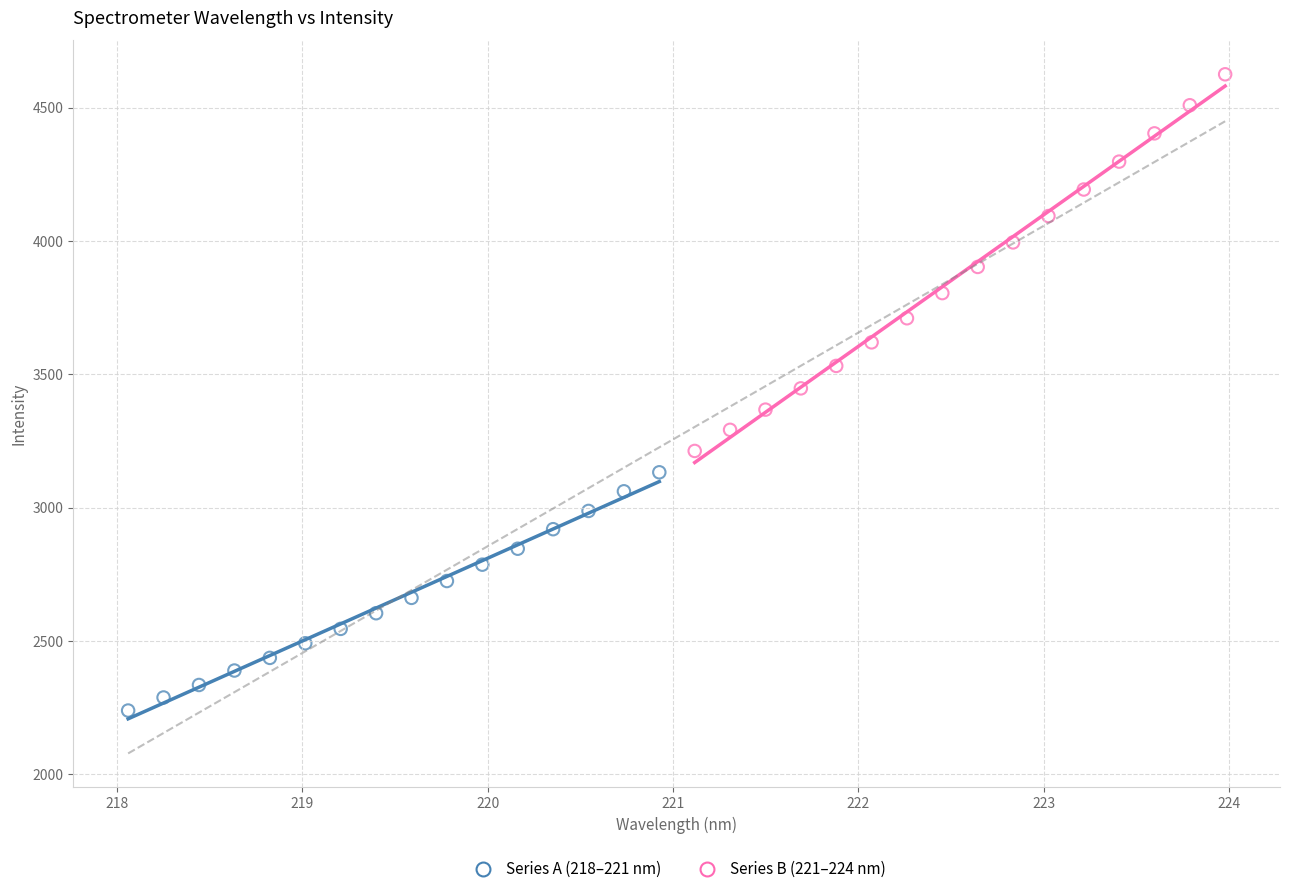

Which series contains the highest Y value?

Series B (221–224 nm)